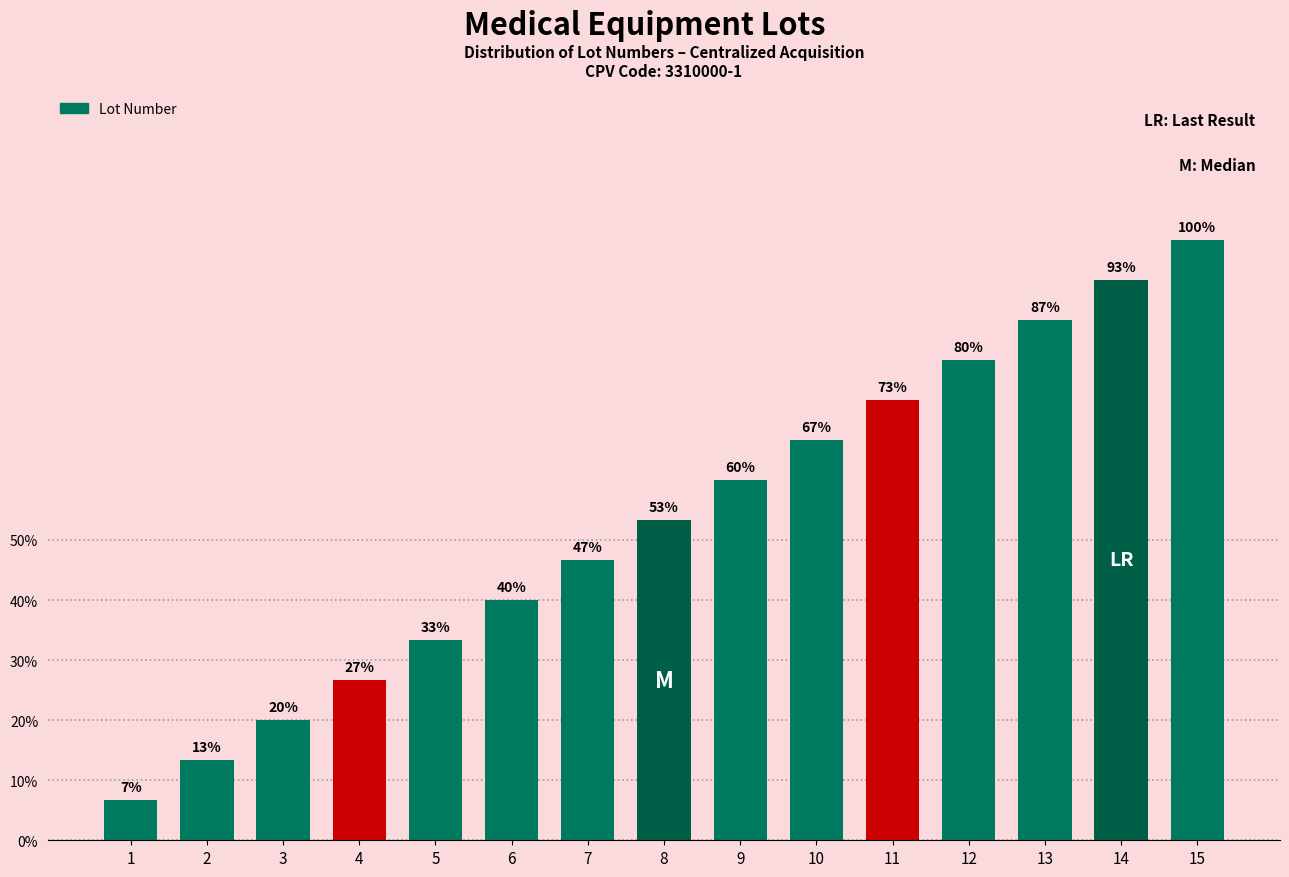

Are the bars horizontal?

No